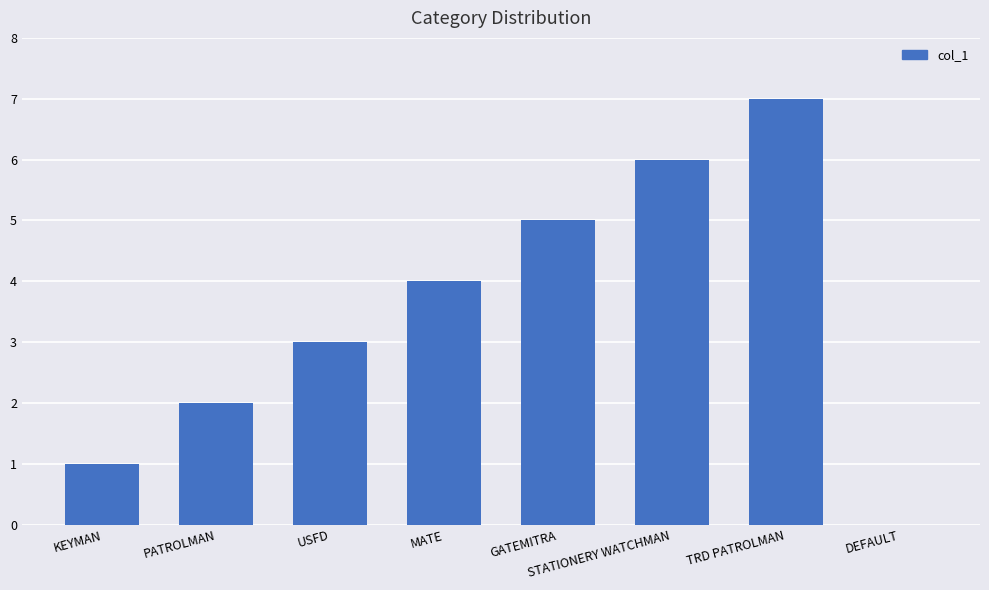

Reading left to right, transcribe all the data shown in this chart.

1	2	3	4	5	6	7	0